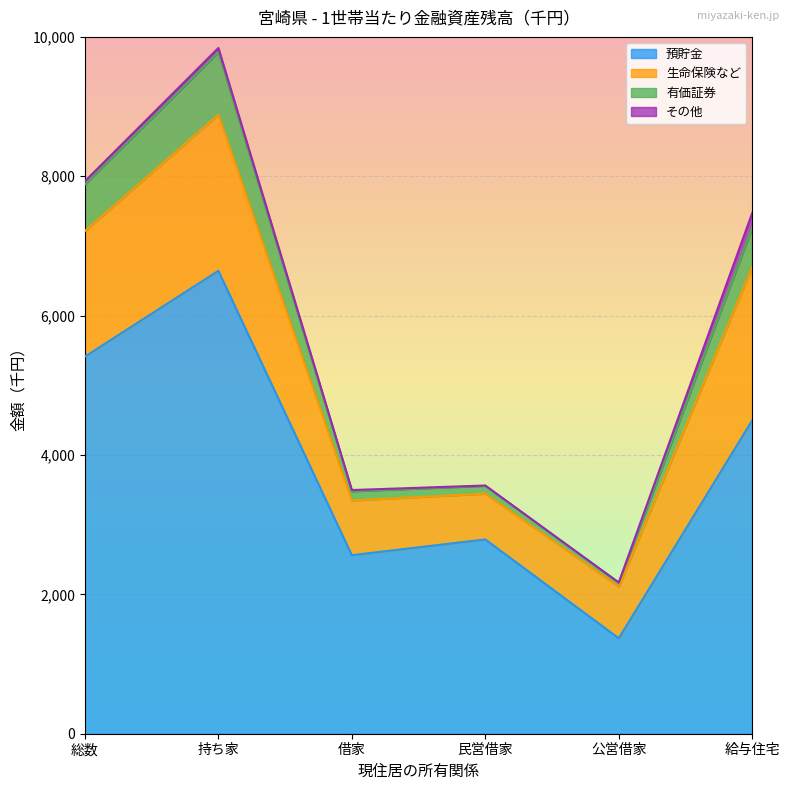

What is the label of the 2nd point from the right?

公営借家